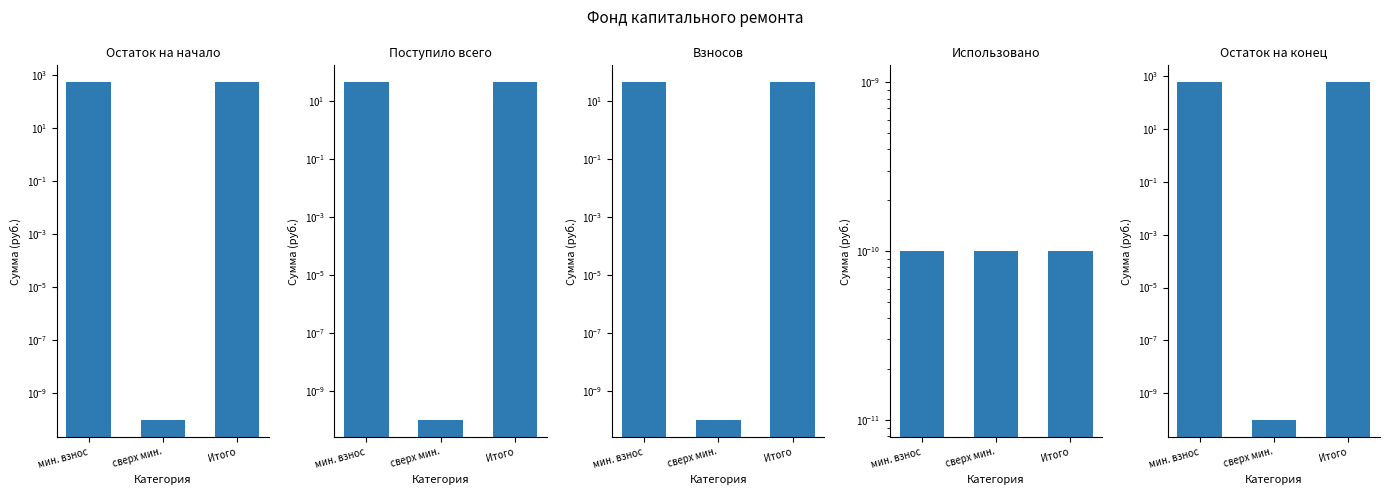

Are the bars grouped side by side (vs. stacked)?

Yes